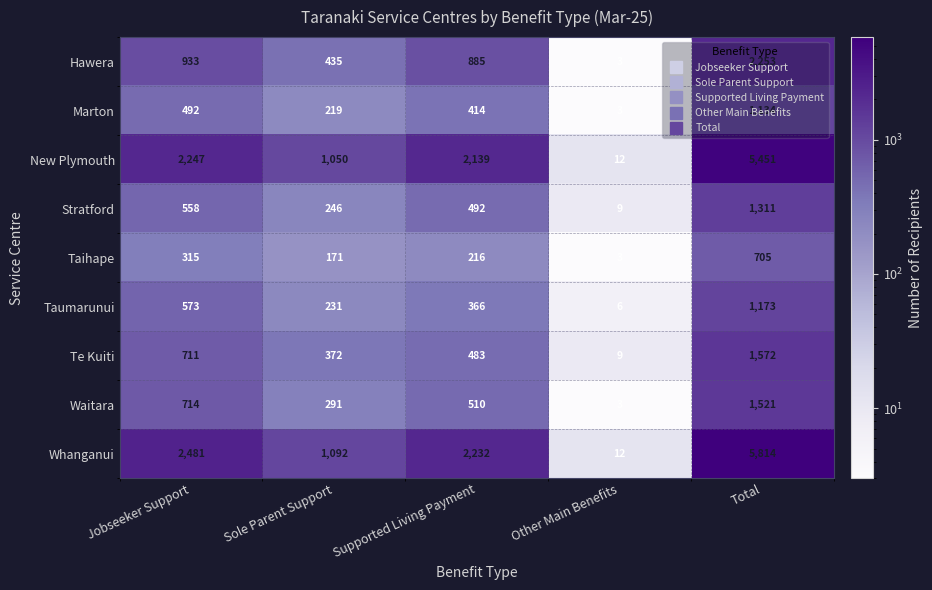

Where is Whanganui nearest to the value 2913?

Jobseeker Support